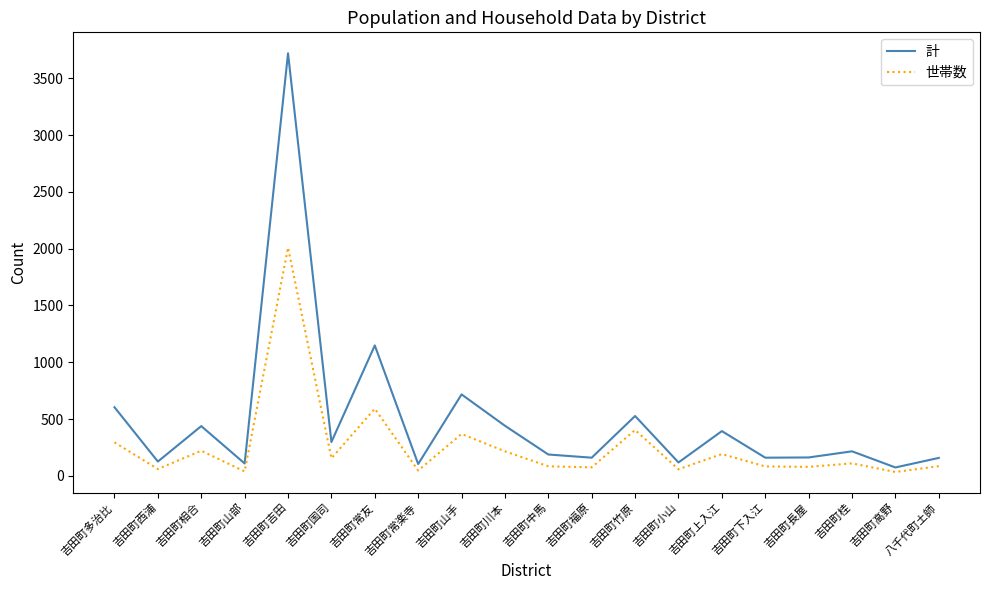

What is the sum of all 世帯数 values?

5206